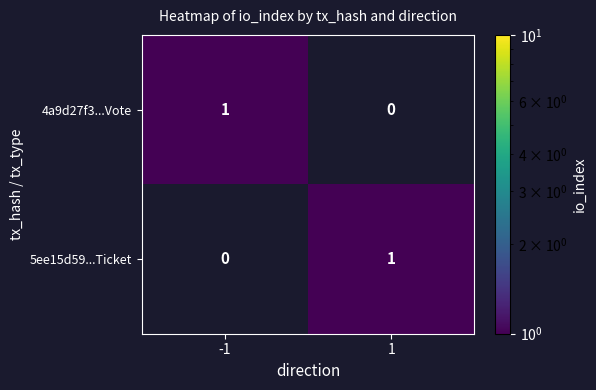

Is it true that 5ee15d59...Ticket equals -1 at -1?

False